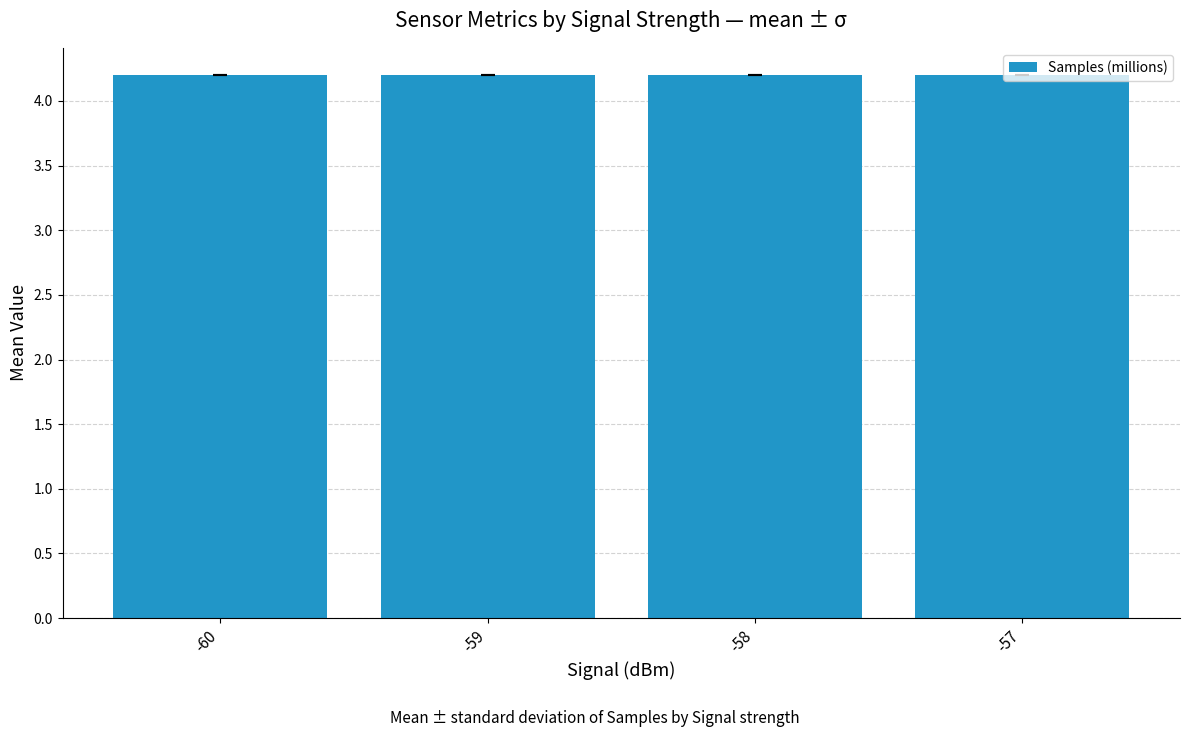

How many distinct data groups are displayed?

1